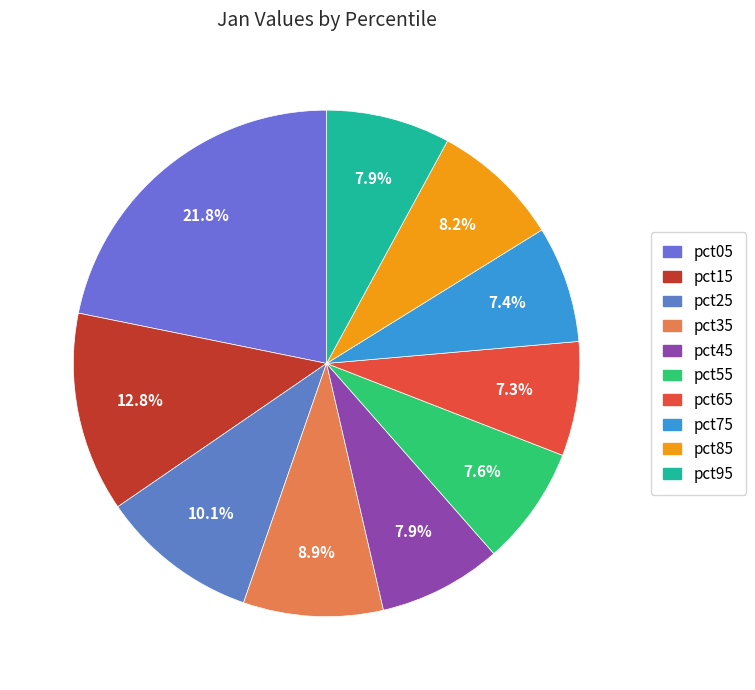

Rank the categories by value from highest to lowest.

pct05, pct15, pct25, pct35, pct85, pct95, pct45, pct55, pct75, pct65